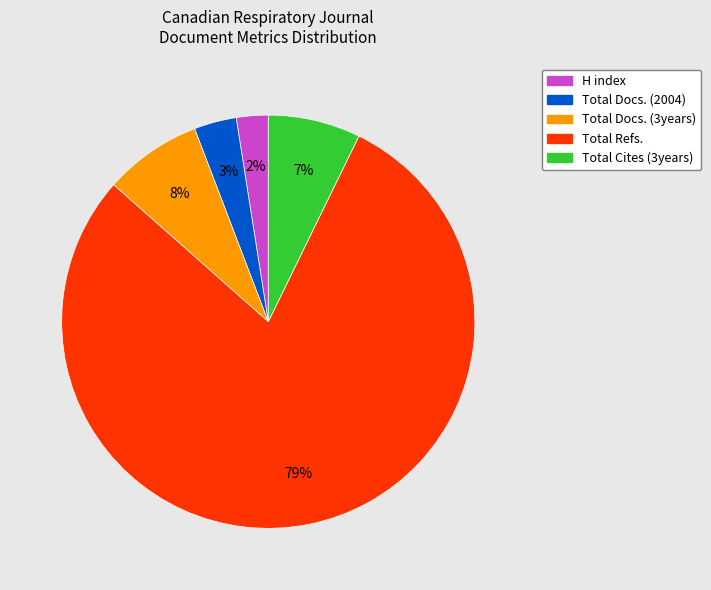

True or false: Total Cites (3years) accounts for 1% of the total.

False